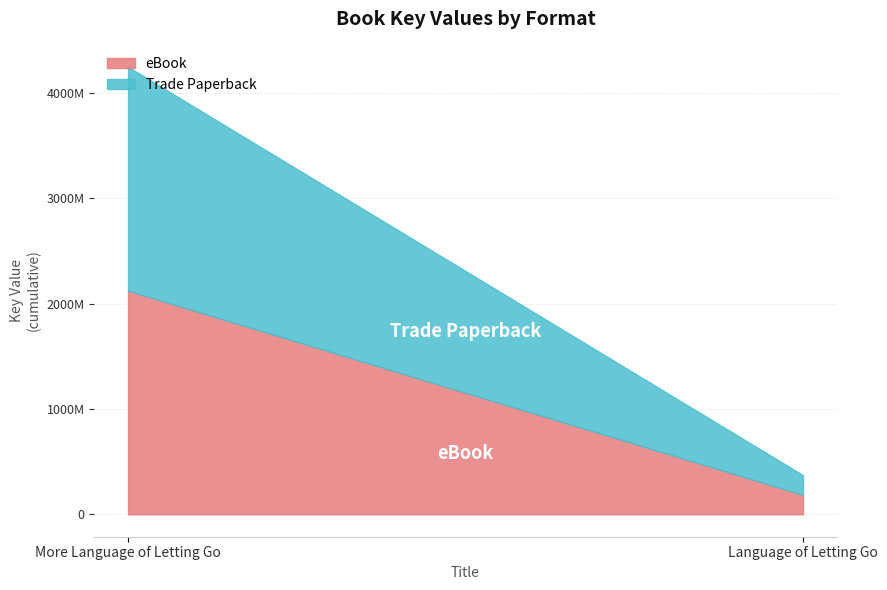

Reading right to left, extract all data points from this chart.

eBook: 185926014	2124652589
Trade Paperback: 185926014	2124652589